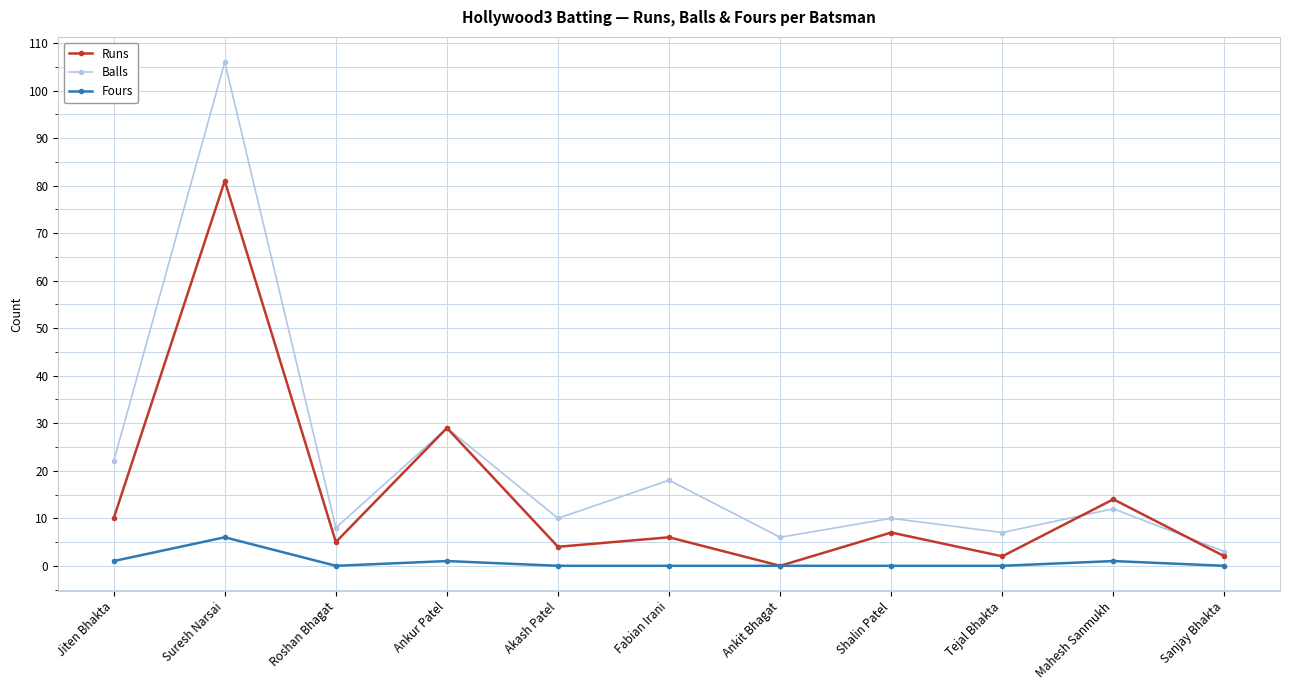

What is the approximate value of Fours at Suresh Narsai?

6